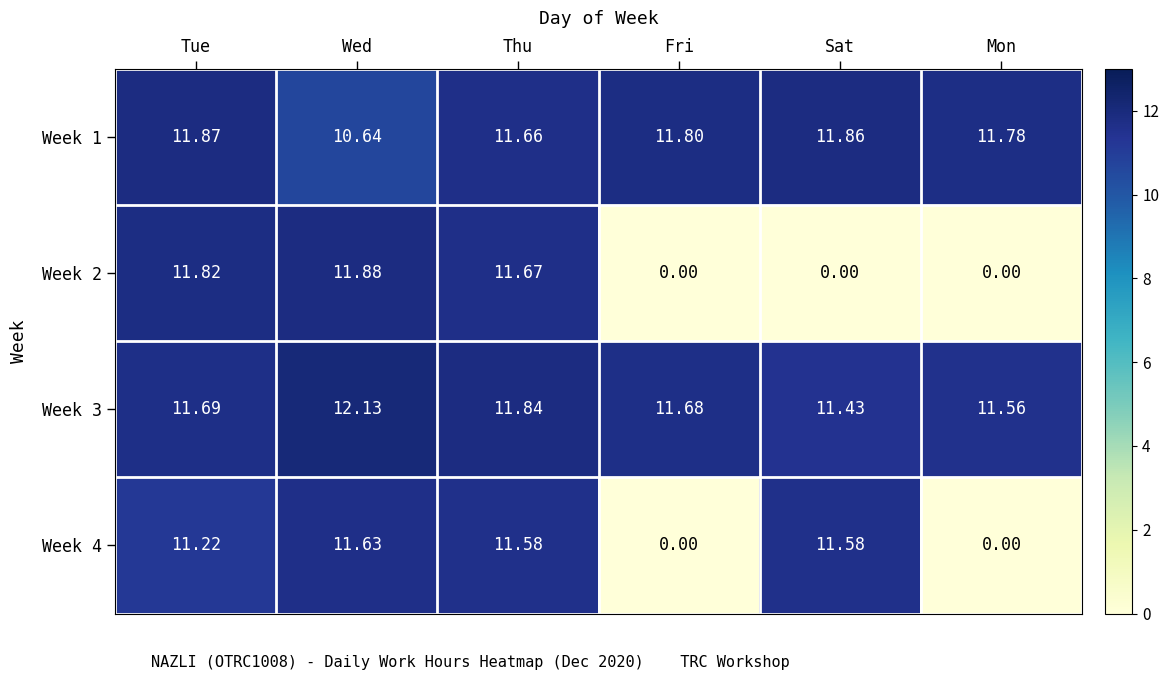

What is the total value across all series at Sat?

34.9